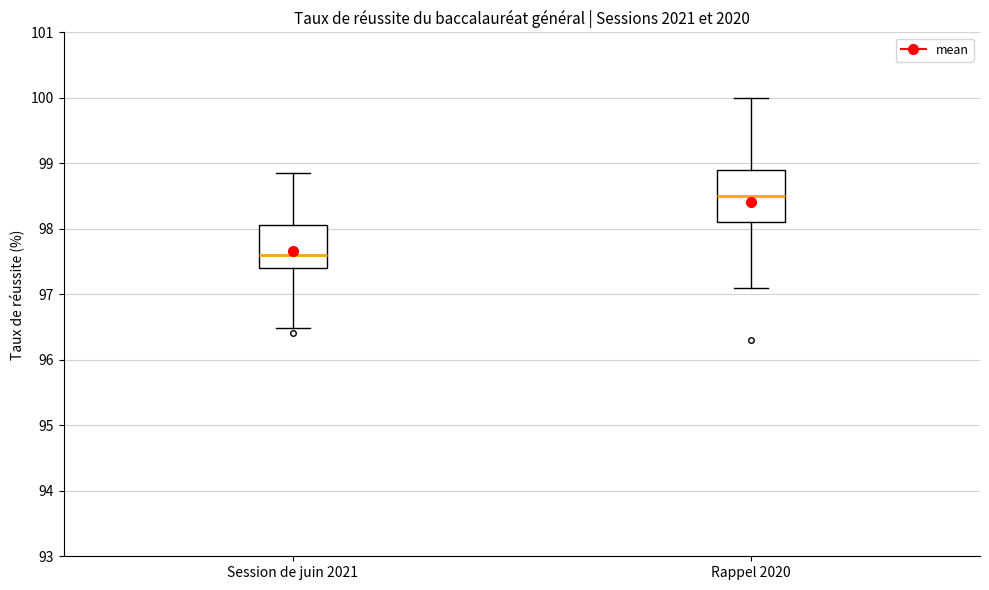

Where is the lower edge of the box for Session de juin 2021 on the y-axis? The values are not printed on the chart, so give them approximately, as read against the axis.

97.4